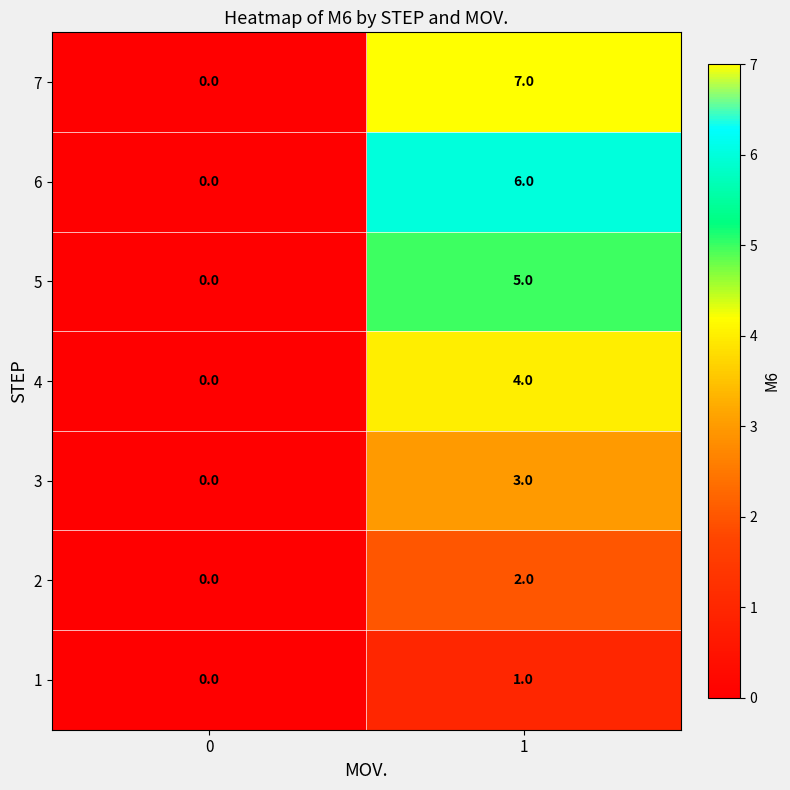

True or false: 3 has a value of 3 at 1.

True